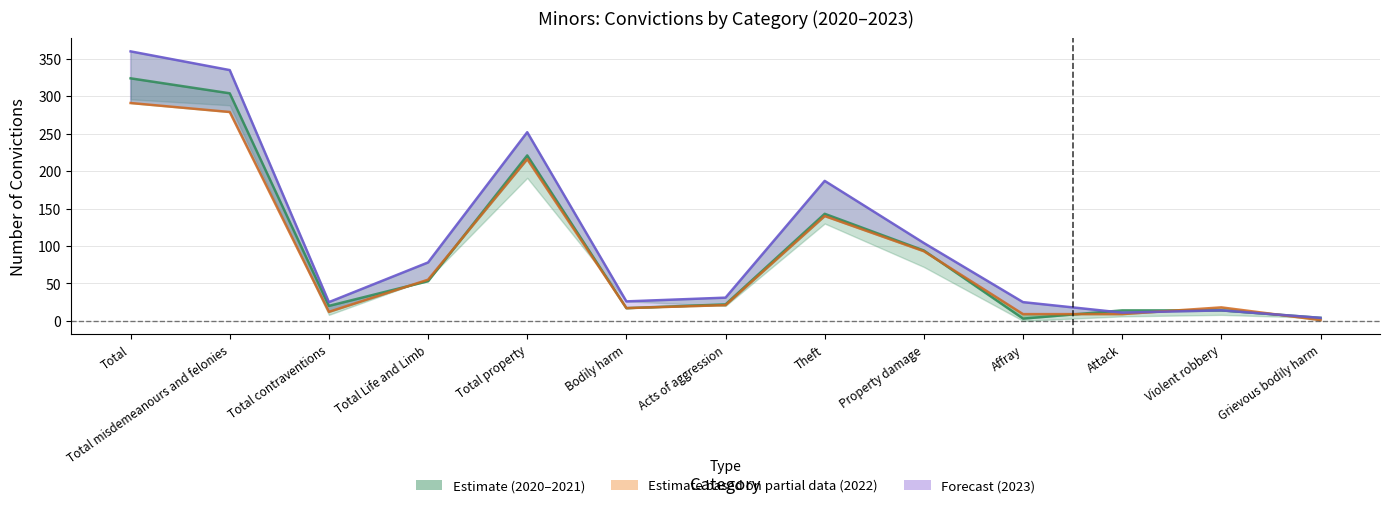

Is it true that 2021 equals 40 at Theft?

False